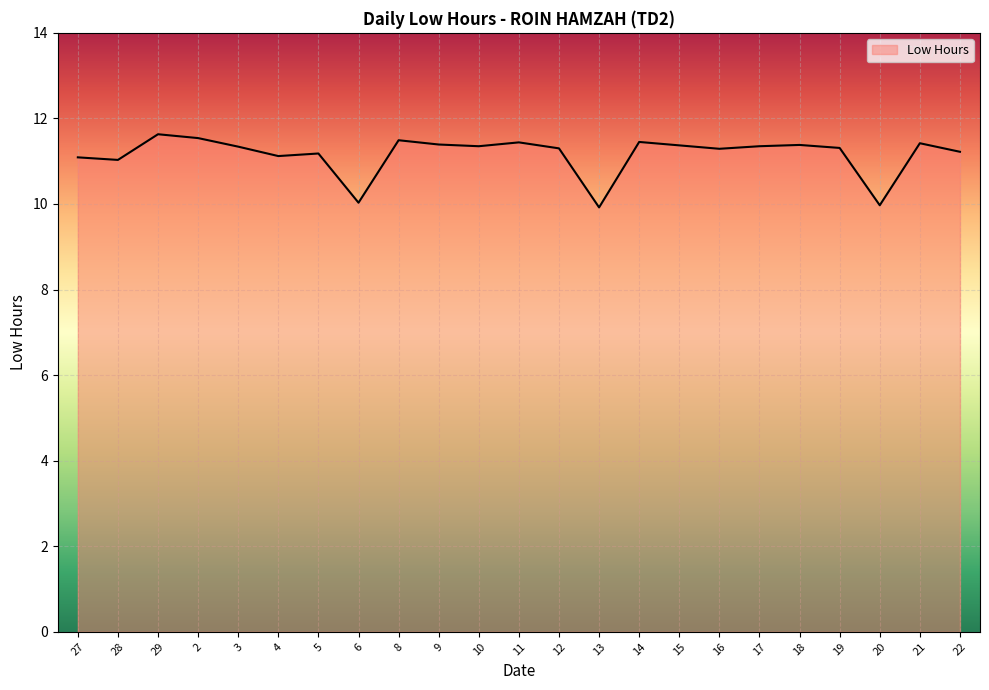

Between 21 and 8, which is larger?

8